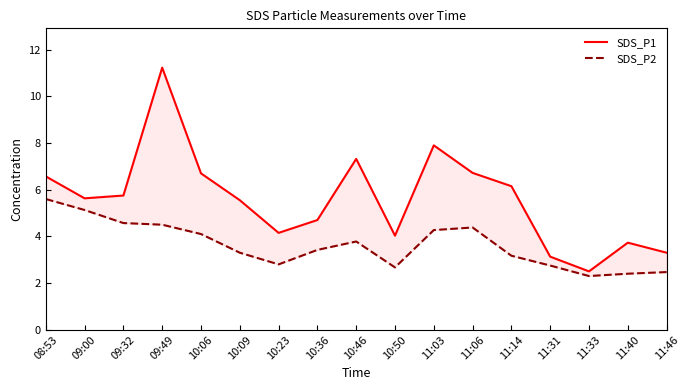

What is the sum of all SDS_P1 values?

95.1